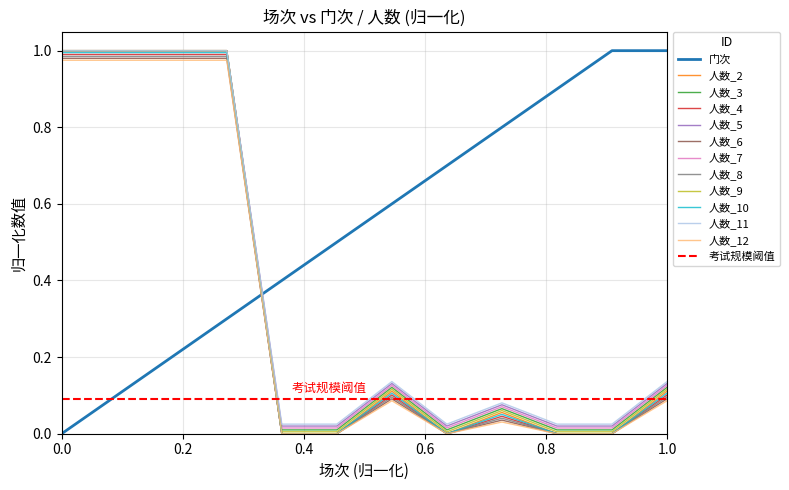

The value of 人数_12 at 0.0 is 0.6. True or false?

False